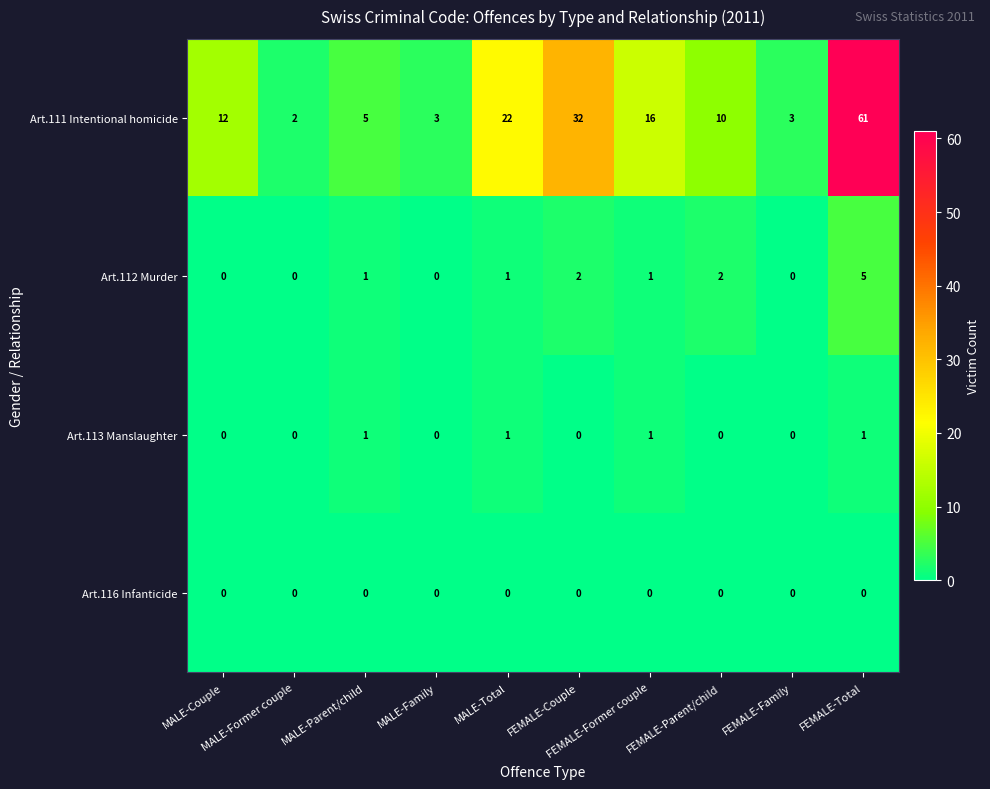

Count the number of data series in this chart.

4